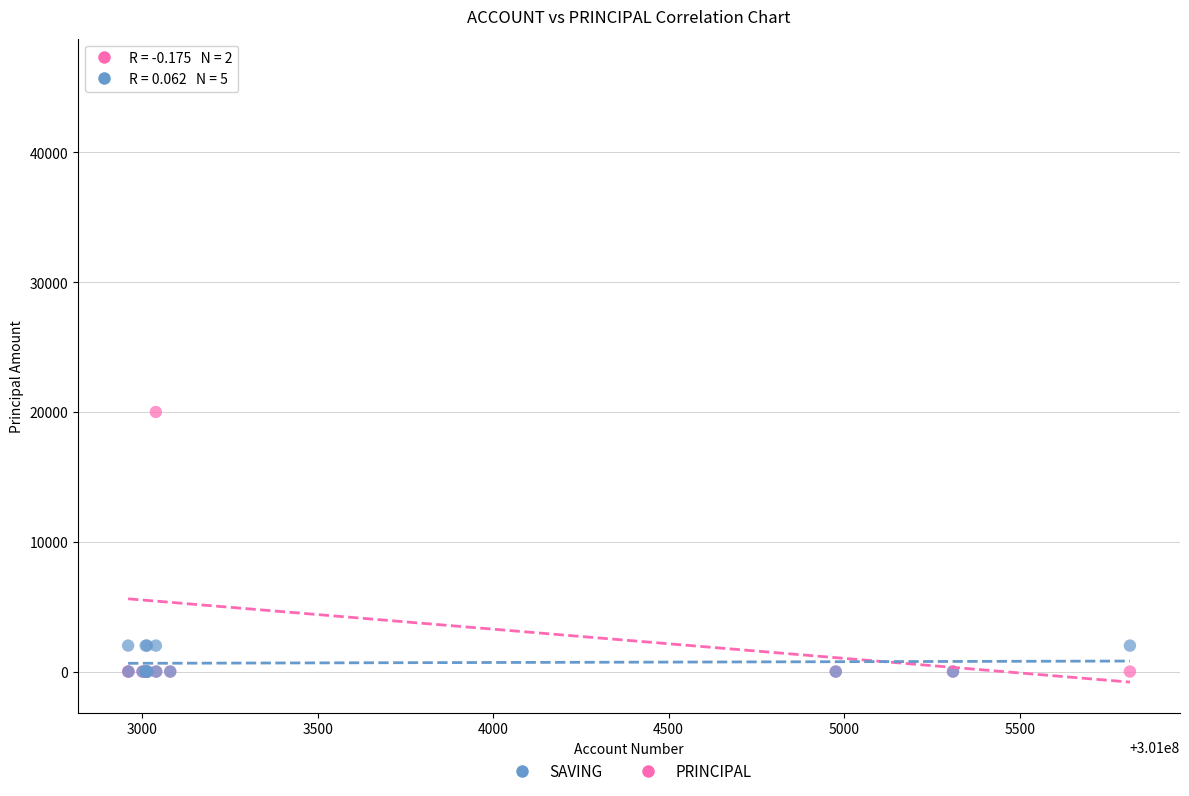

What are all the series names shown in the legend?

SAVING, PRINCIPAL